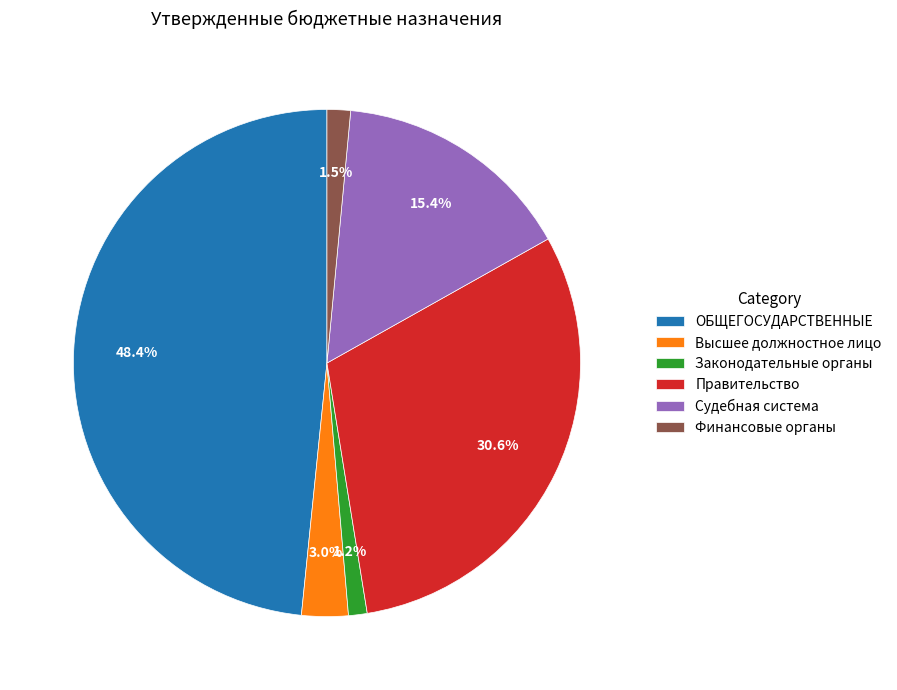

Do Судебная система and Законодательные органы together represent more than half of the pie?

No